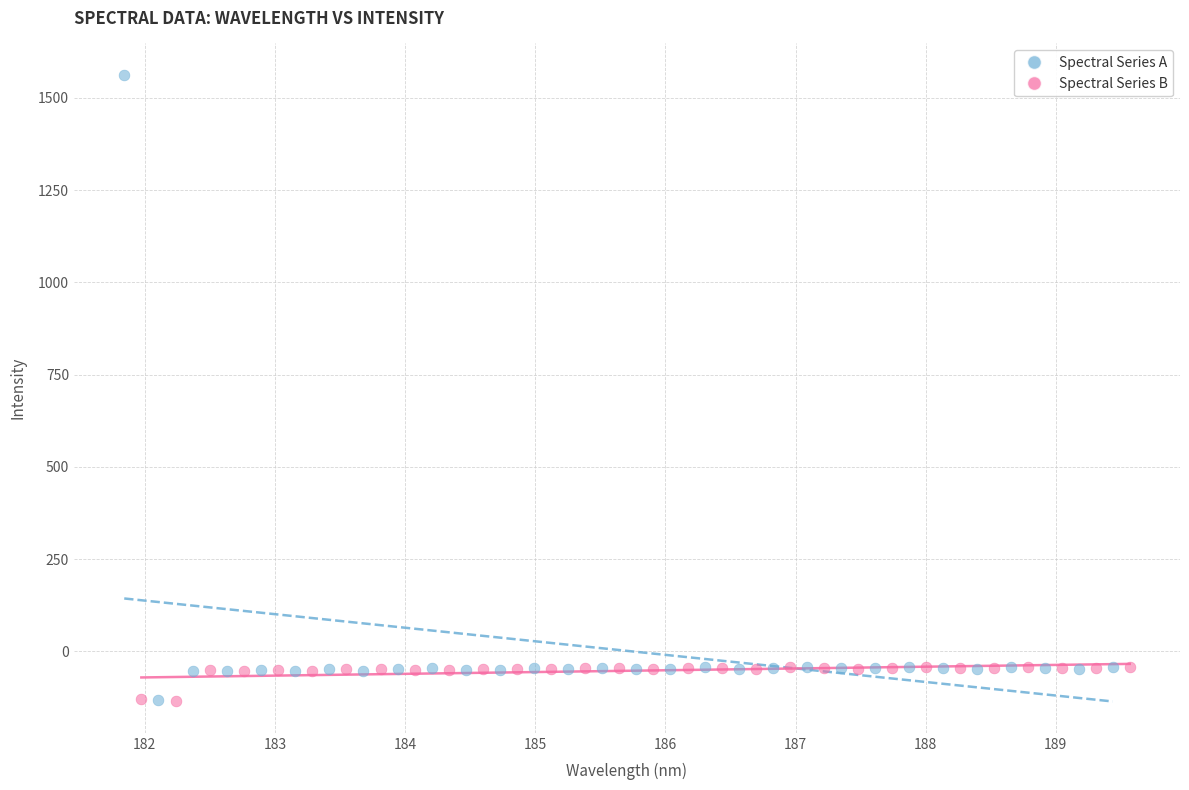

Which series contains the highest Y value?

Spectral Series A